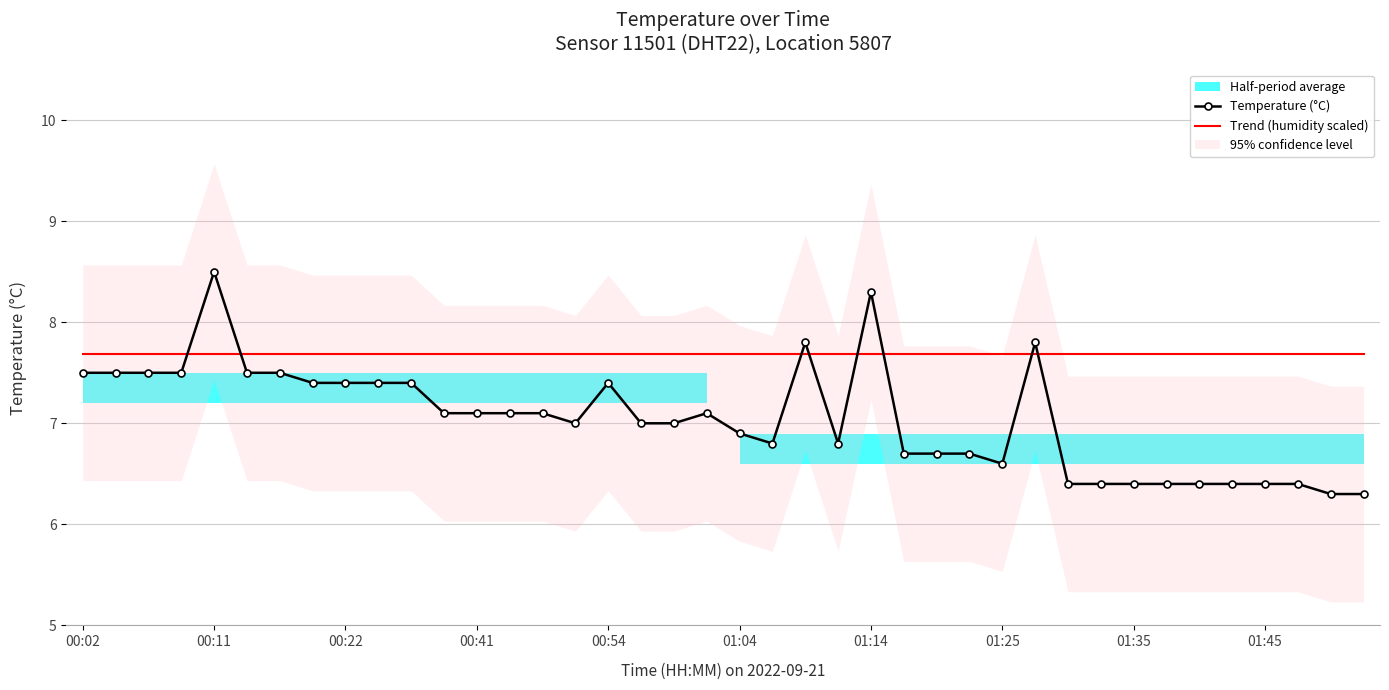

How many lines are shown in the chart?

2